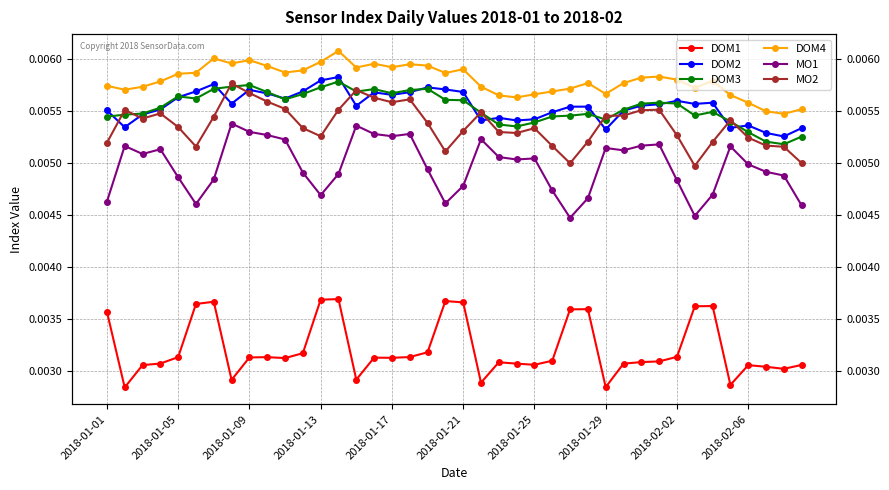

Rank the series by their maximum value, from lowest to highest.

DOM1, MO1, MO2, DOM3, DOM2, DOM4